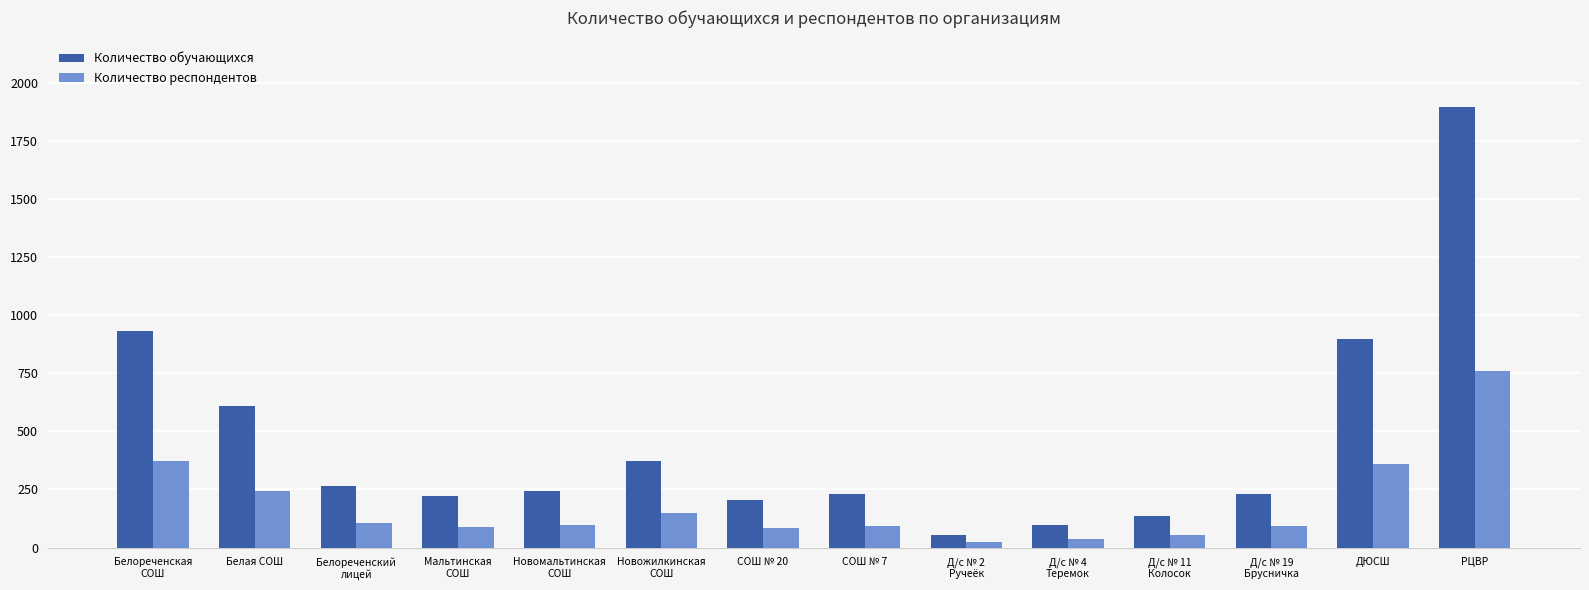

What is the maximum value for Количество респондентов?

760.0